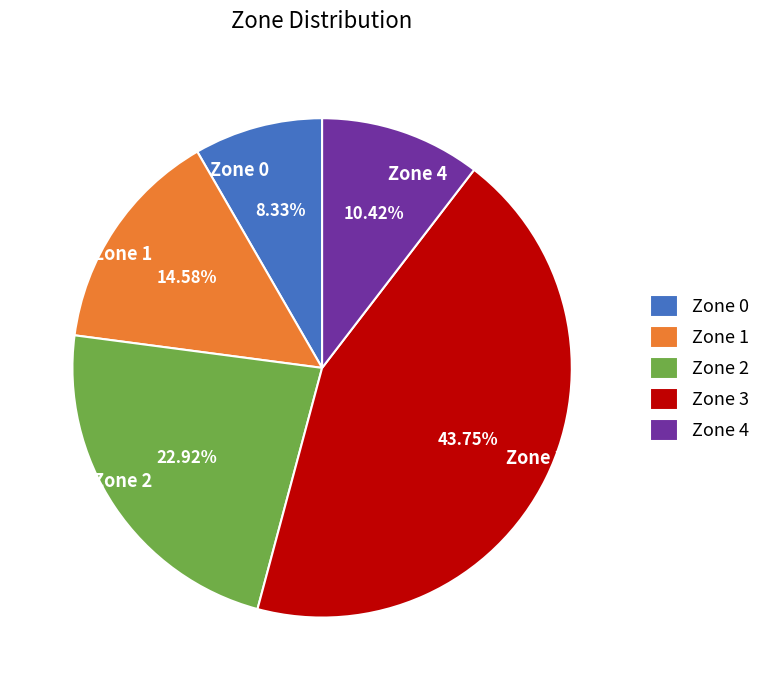

Between Zone 0 and Zone 1, which is larger?

Zone 1